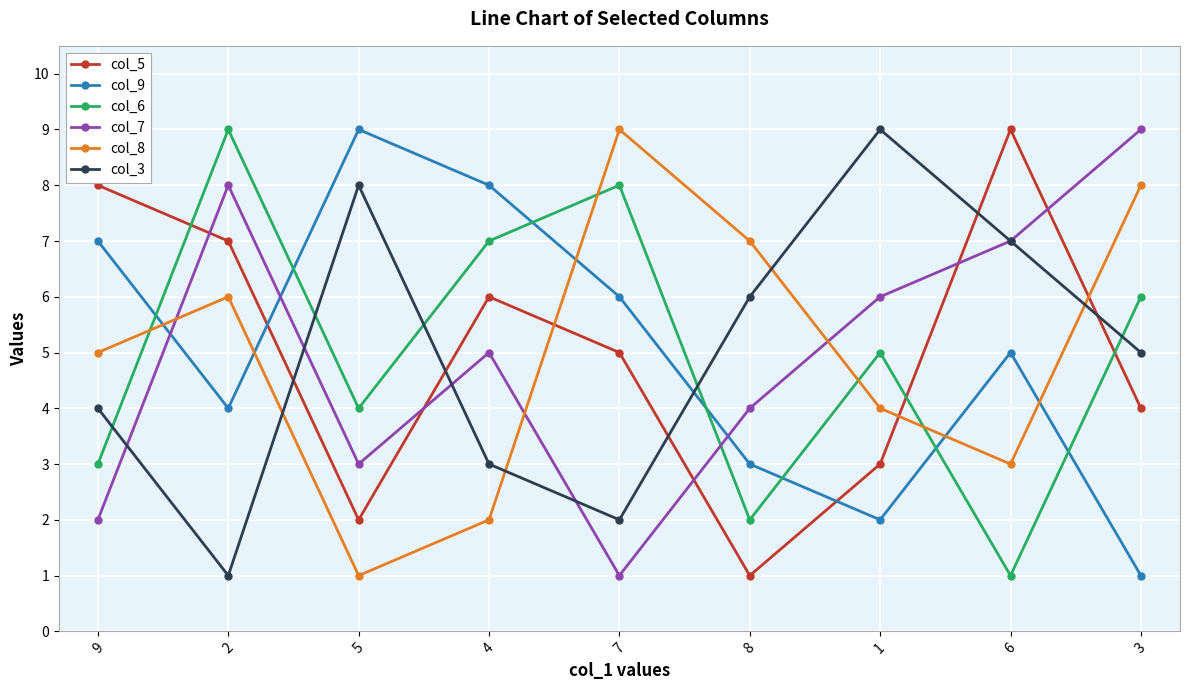

What position from the right is 1?

3